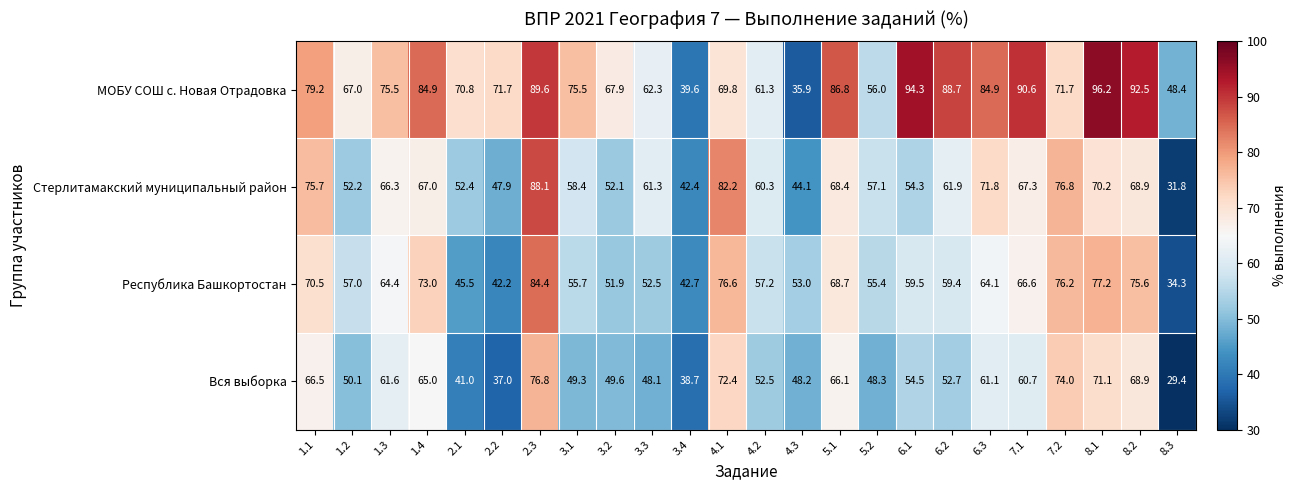

What value does the Стерлитамакский муниципальный район series have at 1.1?

75.7